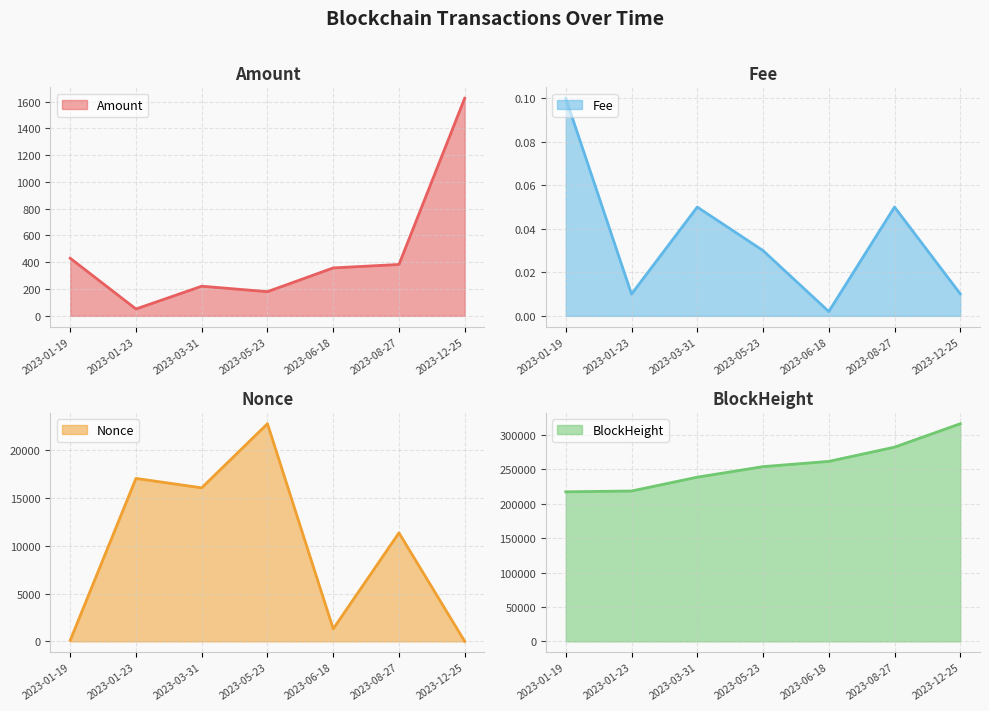

What is the total value across all series at 2023-08-27?

294178.8